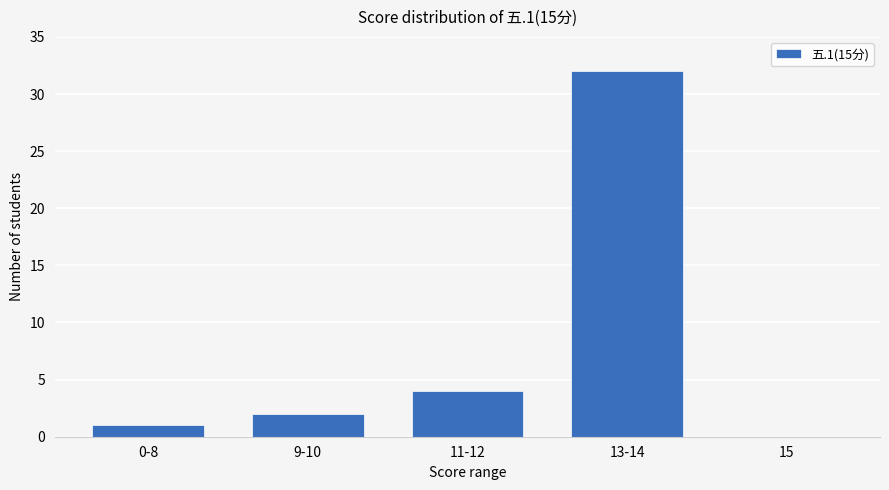

What is the average value?

8